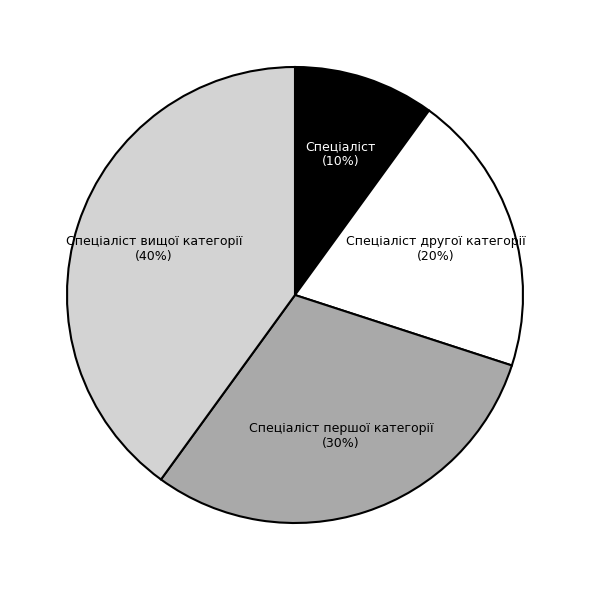

What is the smallest slice in the pie chart?

Спеціаліст